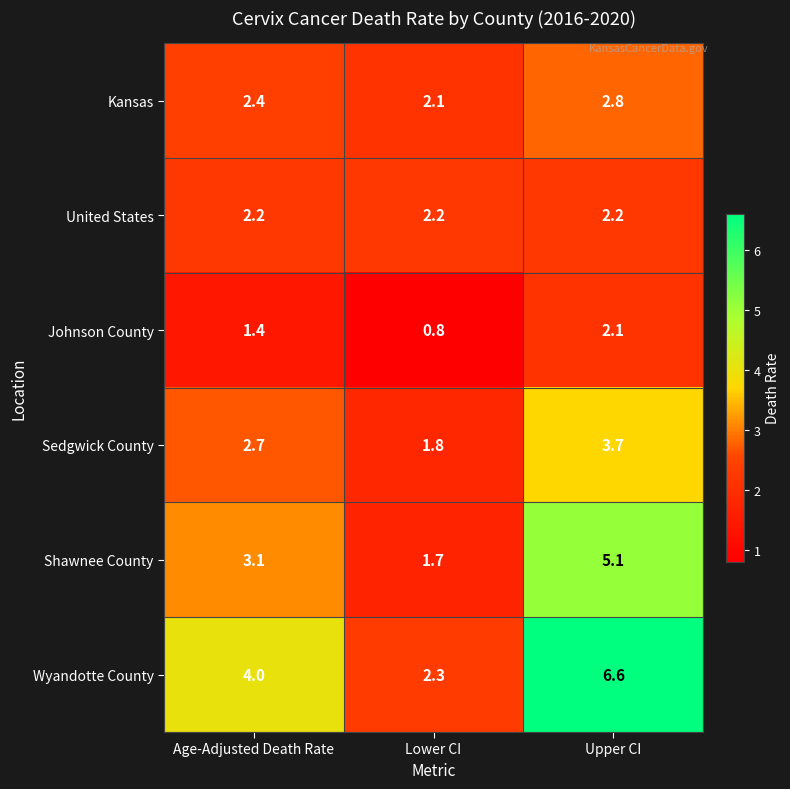

At which category is the sum across all series the highest?

Upper CI